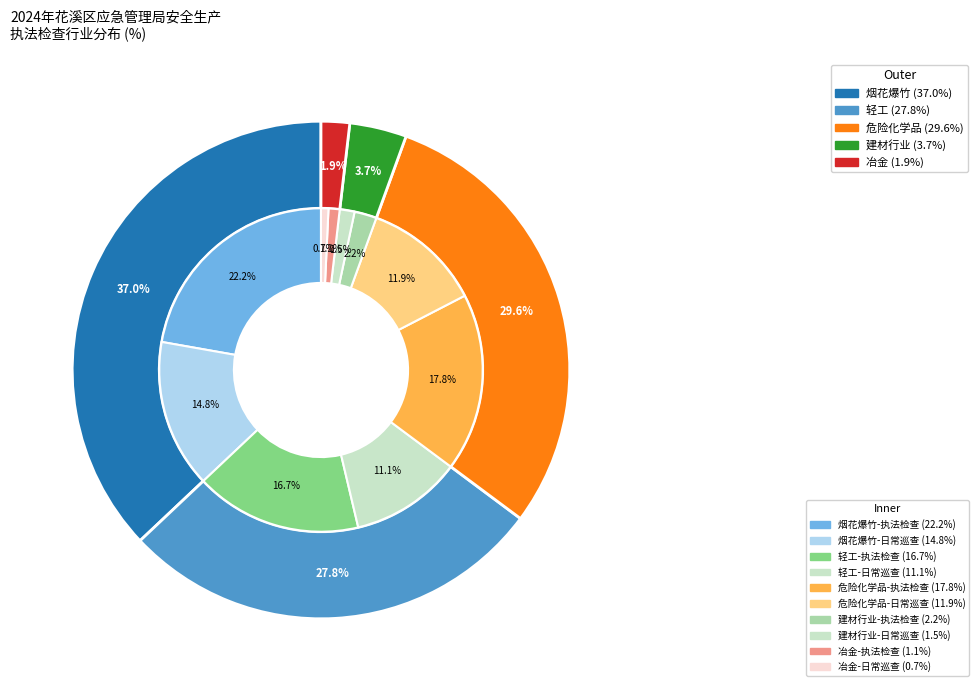

How many slices are in this pie chart?

5